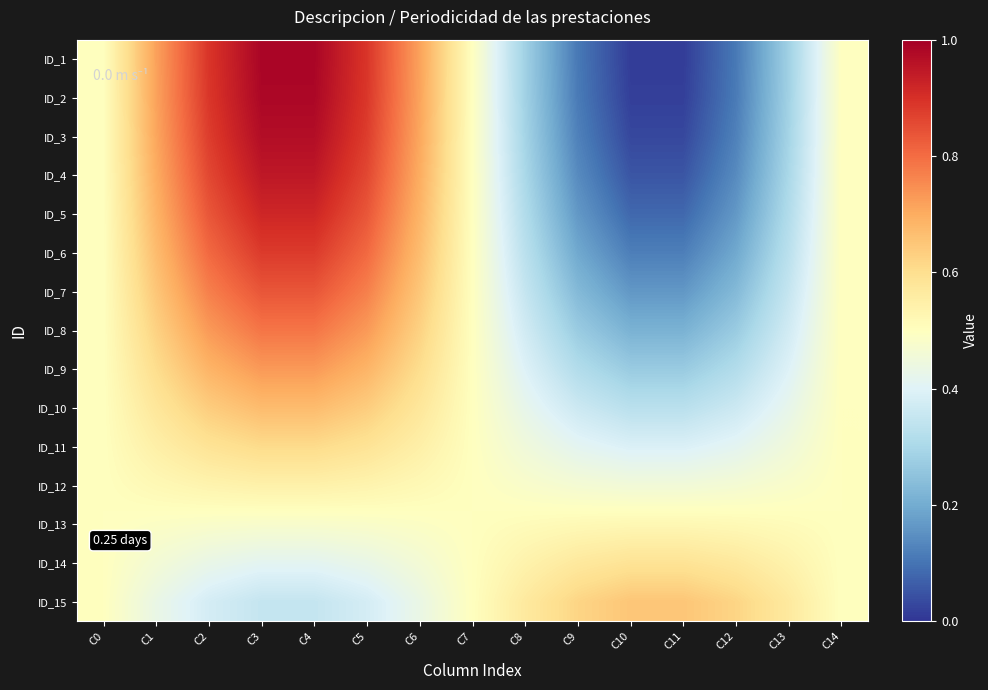

Reading right to left, transcribe all the data shown in this chart.

ID_1: C14=0.5	C13=0.3	C12=0.1	C11=0.0	C10=0.0	C9=0.1	C8=0.3	C7=0.5	C6=0.7	C5=0.9	C4=1.0	C3=1.0	C2=0.9	C1=0.7	C0=0.5
ID_2: C14=0.5	C13=0.3	C12=0.1	C11=0.0	C10=0.0	C9=0.1	C8=0.3	C7=0.5	C6=0.7	C5=0.9	C4=1.0	C3=1.0	C2=0.9	C1=0.7	C0=0.5
ID_3: C14=0.5	C13=0.3	C12=0.1	C11=0.0	C10=0.0	C9=0.1	C8=0.3	C7=0.5	C6=0.7	C5=0.9	C4=1.0	C3=1.0	C2=0.9	C1=0.7	C0=0.5
ID_4: C14=0.5	C13=0.3	C12=0.1	C11=0.1	C10=0.1	C9=0.1	C8=0.3	C7=0.5	C6=0.7	C5=0.9	C4=0.9	C3=0.9	C2=0.9	C1=0.7	C0=0.5
ID_5: C14=0.5	C13=0.3	C12=0.2	C11=0.1	C10=0.1	C9=0.2	C8=0.3	C7=0.5	C6=0.7	C5=0.8	C4=0.9	C3=0.9	C2=0.8	C1=0.7	C0=0.5
ID_6: C14=0.5	C13=0.3	C12=0.2	C11=0.1	C10=0.1	C9=0.2	C8=0.3	C7=0.5	C6=0.7	C5=0.8	C4=0.9	C3=0.9	C2=0.8	C1=0.7	C0=0.5
ID_7: C14=0.5	C13=0.4	C12=0.2	C11=0.2	C10=0.2	C9=0.2	C8=0.4	C7=0.5	C6=0.6	C5=0.8	C4=0.8	C3=0.8	C2=0.8	C1=0.6	C0=0.5
ID_8: C14=0.5	C13=0.4	C12=0.3	C11=0.2	C10=0.2	C9=0.3	C8=0.4	C7=0.5	C6=0.6	C5=0.7	C4=0.8	C3=0.8	C2=0.7	C1=0.6	C0=0.5
ID_9: C14=0.5	C13=0.4	C12=0.3	C11=0.3	C10=0.3	C9=0.3	C8=0.4	C7=0.5	C6=0.6	C5=0.7	C4=0.7	C3=0.7	C2=0.7	C1=0.6	C0=0.5
ID_10: C14=0.5	C13=0.4	C12=0.4	C11=0.3	C10=0.3	C9=0.4	C8=0.4	C7=0.5	C6=0.6	C5=0.6	C4=0.7	C3=0.7	C2=0.6	C1=0.6	C0=0.5
ID_11: C14=0.5	C13=0.5	C12=0.4	C11=0.4	C10=0.4	C9=0.4	C8=0.5	C7=0.5	C6=0.5	C5=0.6	C4=0.6	C3=0.6	C2=0.6	C1=0.5	C0=0.5
ID_12: C14=0.5	C13=0.5	C12=0.5	C11=0.5	C10=0.5	C9=0.5	C8=0.5	C7=0.5	C6=0.5	C5=0.5	C4=0.5	C3=0.5	C2=0.5	C1=0.5	C0=0.5
ID_13: C14=0.5	C13=0.5	C12=0.5	C11=0.5	C10=0.5	C9=0.5	C8=0.5	C7=0.5	C6=0.5	C5=0.5	C4=0.5	C3=0.5	C2=0.5	C1=0.5	C0=0.5
ID_14: C14=0.5	C13=0.5	C12=0.6	C11=0.6	C10=0.6	C9=0.6	C8=0.5	C7=0.5	C6=0.5	C5=0.4	C4=0.4	C3=0.4	C2=0.4	C1=0.5	C0=0.5
ID_15: C14=0.5	C13=0.6	C12=0.6	C11=0.7	C10=0.7	C9=0.6	C8=0.6	C7=0.5	C6=0.4	C5=0.4	C4=0.3	C3=0.3	C2=0.4	C1=0.4	C0=0.5